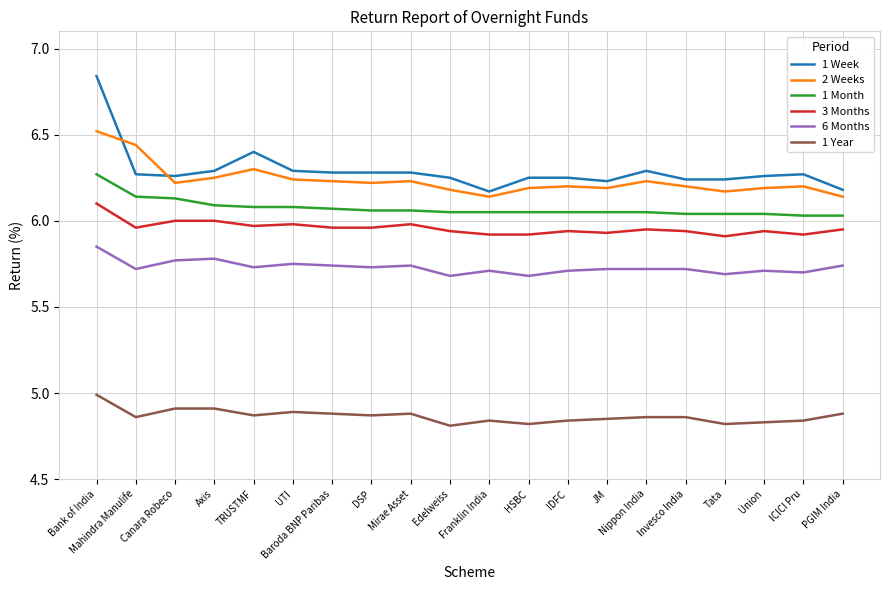

At which category is the sum across all series the highest?

Bank of India